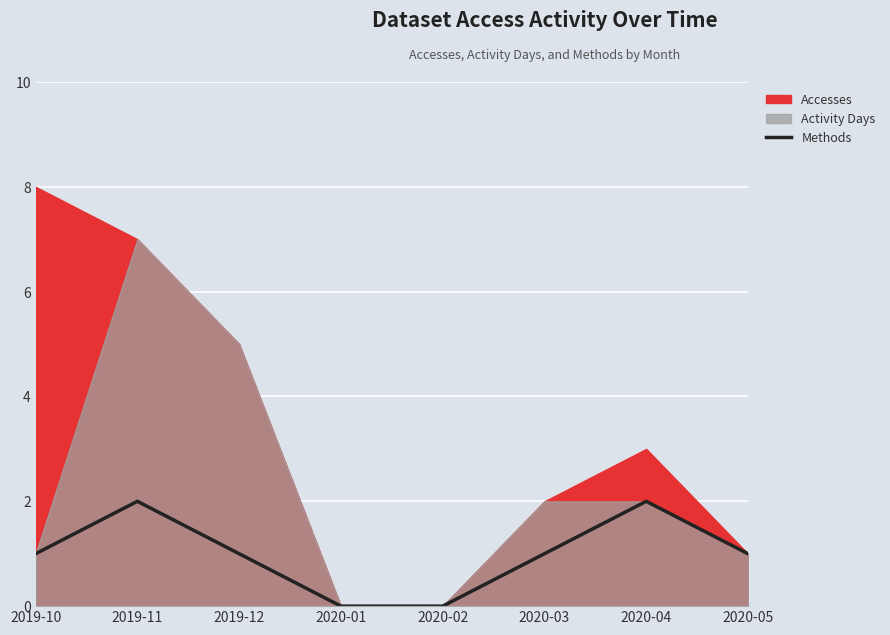

The Methods series shows 1 at 2019-12. True or false?

True